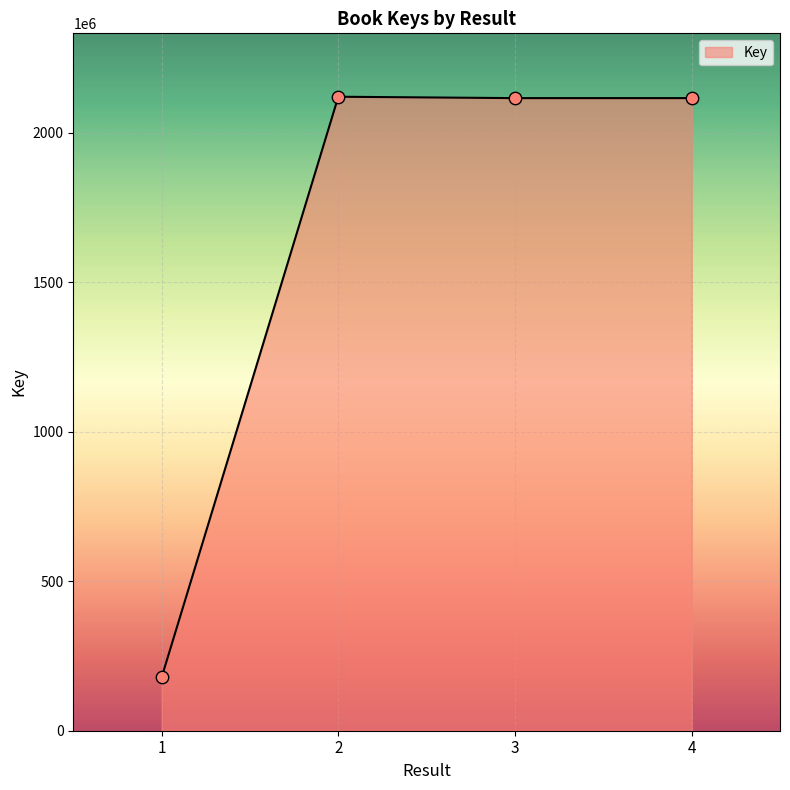

What is the ratio of the value at 1 to the value at 3?

0.1